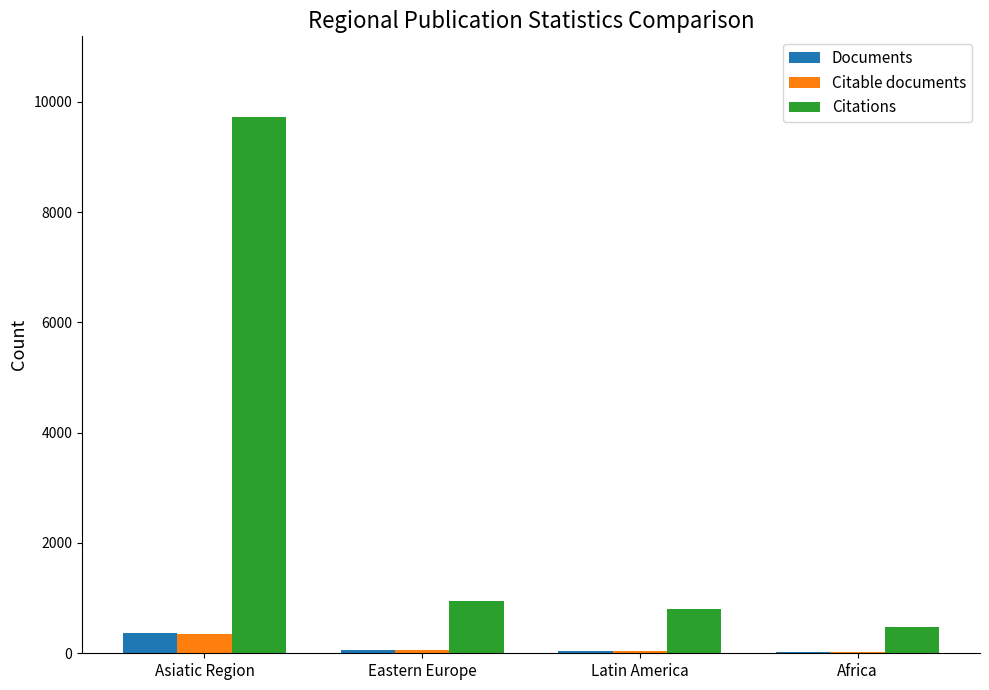

Which series has the largest total across all categories?

Citations